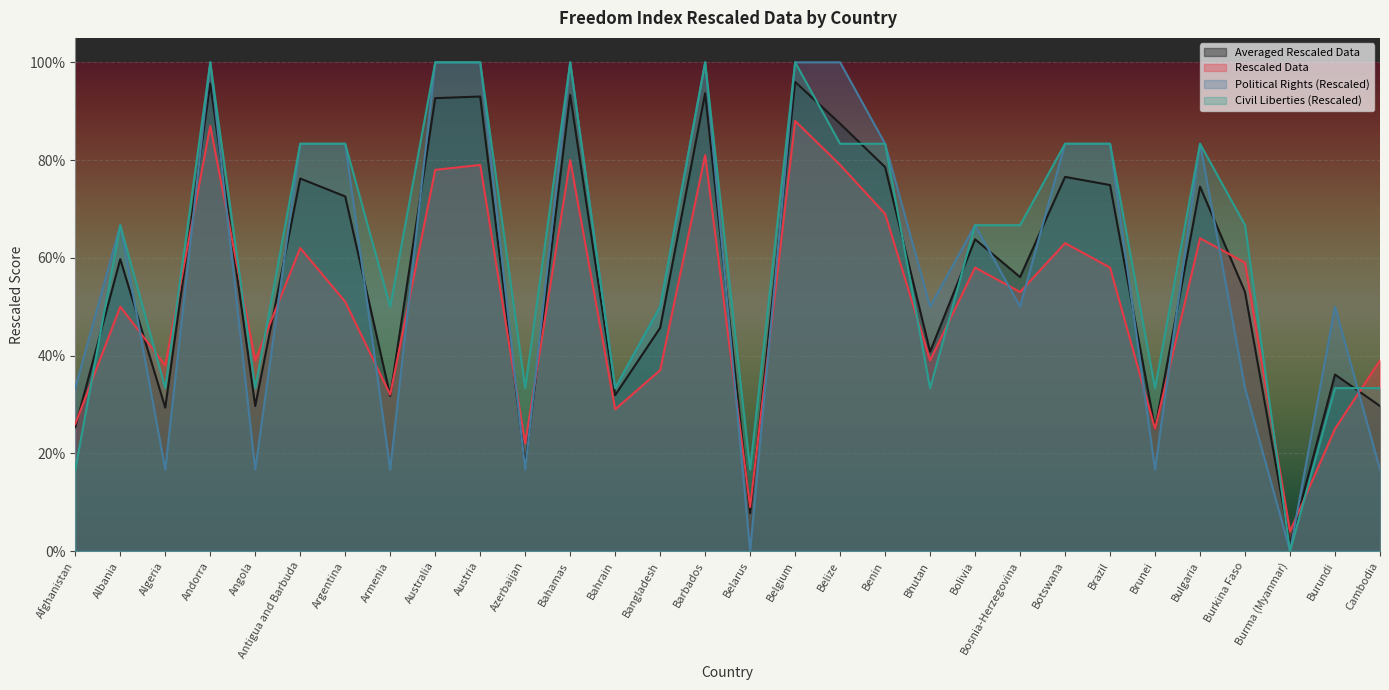

Is it true that Averaged Rescaled Data equals 0.4 at Bhutan?

True